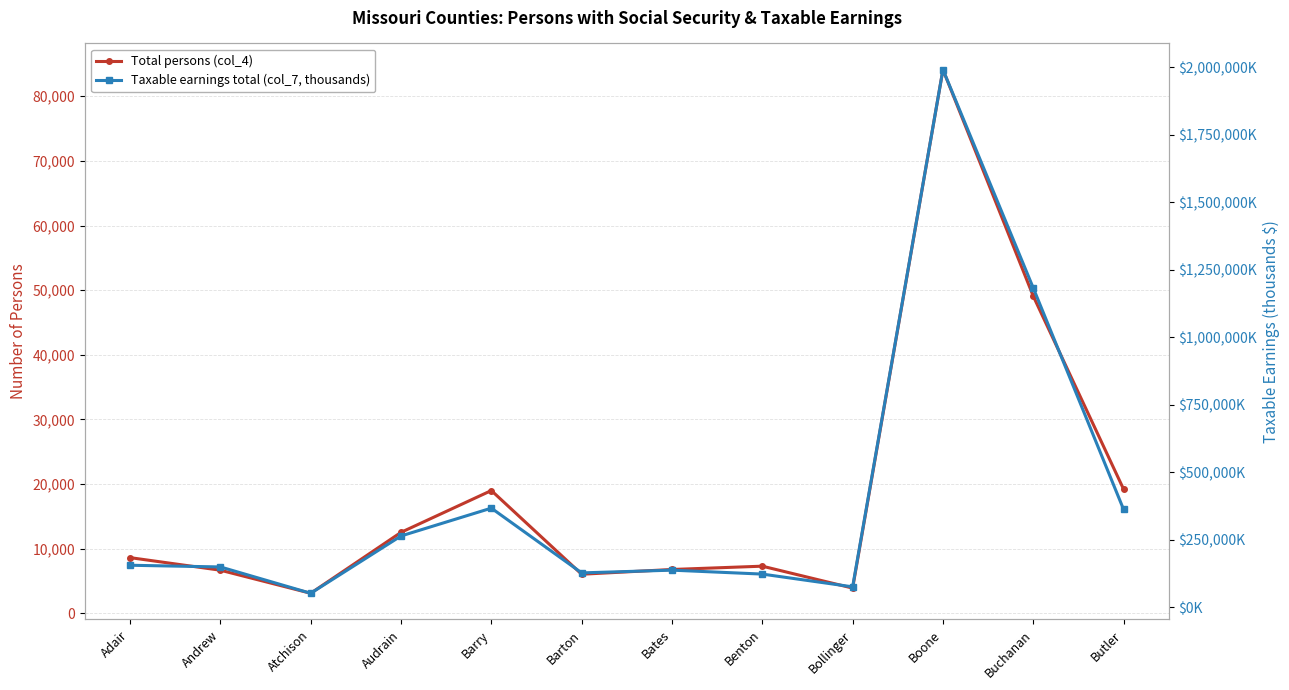

At how many categories does at least one series exceed 121627?

10